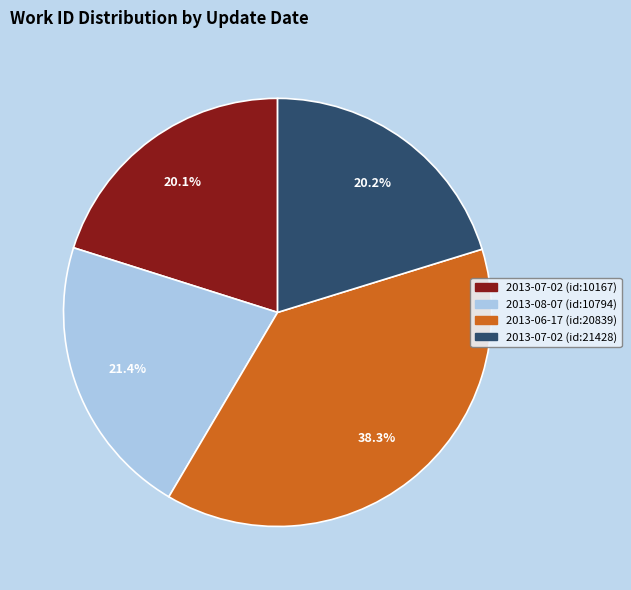

What portion of the pie excludes 2013-07-02 (id:21428)?

79.8%